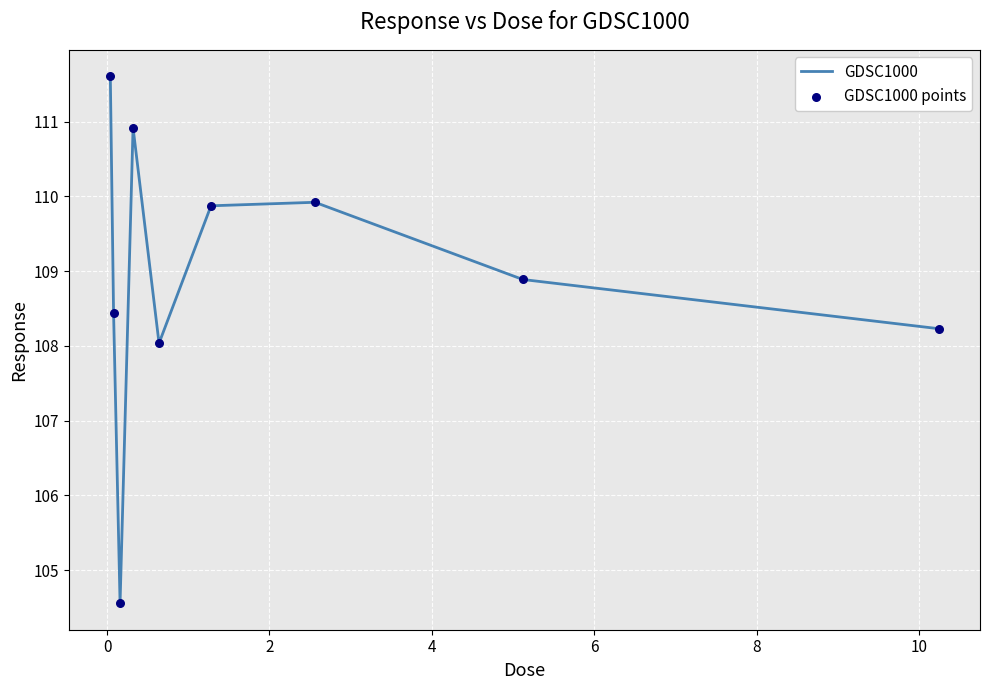

What is the difference between the maximum and minimum values?

7.1